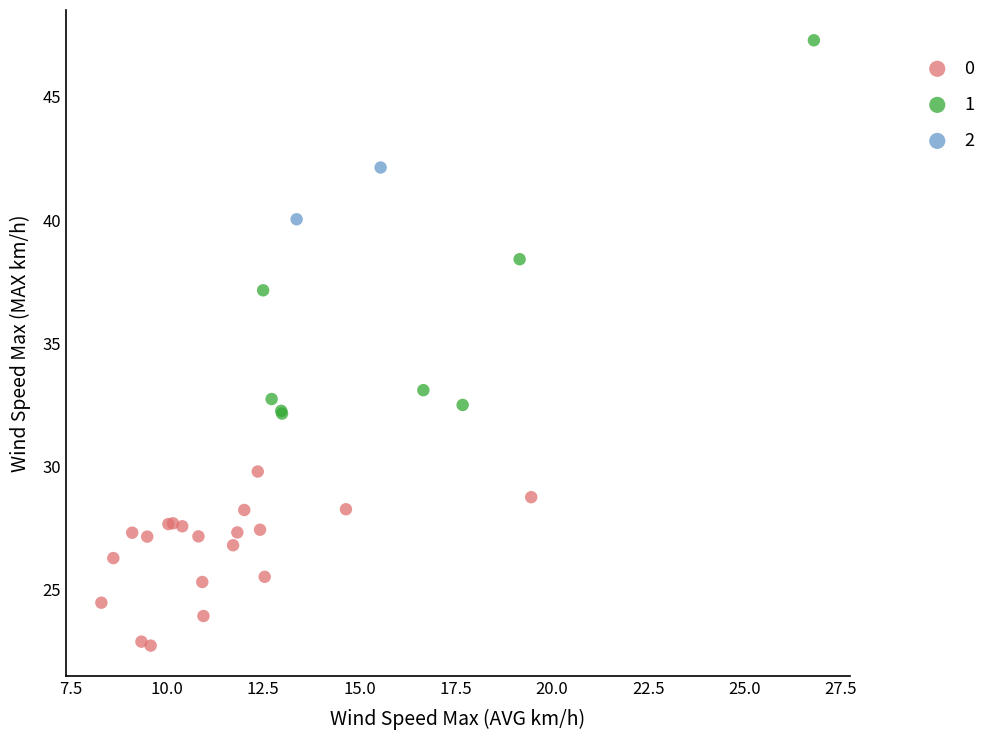

Which series reaches the minimum Y coordinate?

0